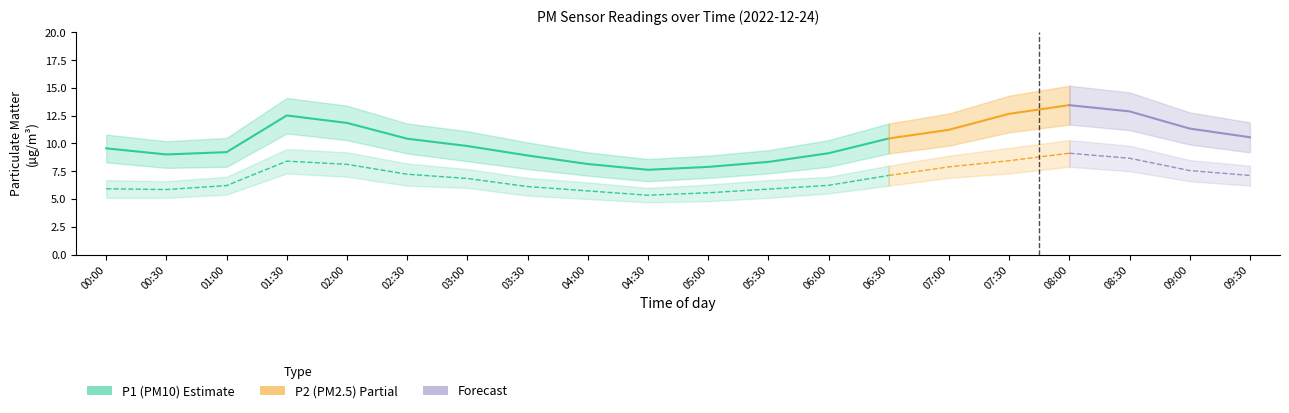

What is the difference between the P1 values at 06:30 and 01:30?

2.1